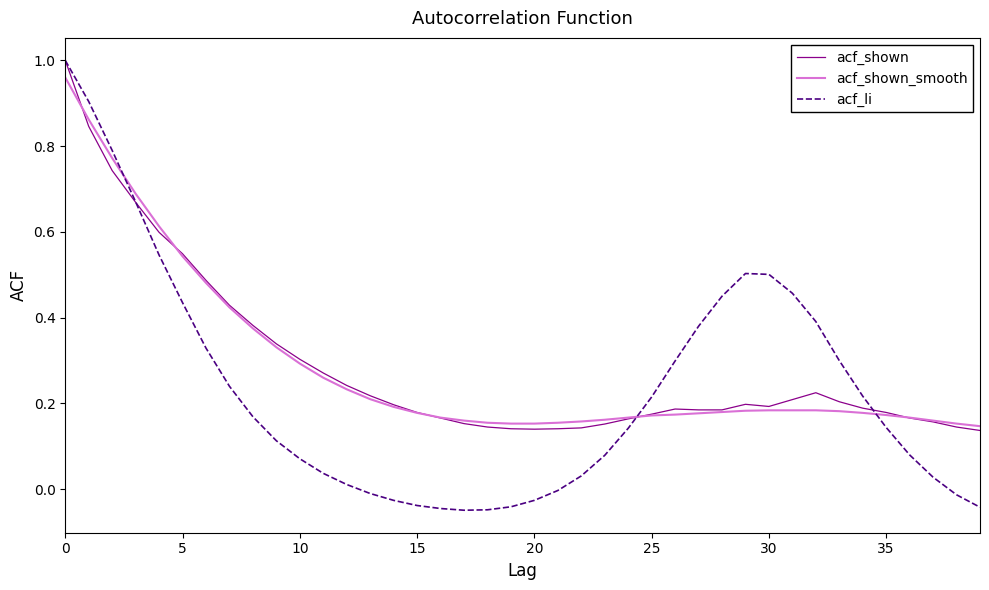

Which series has the widest spread of values?

acf_li